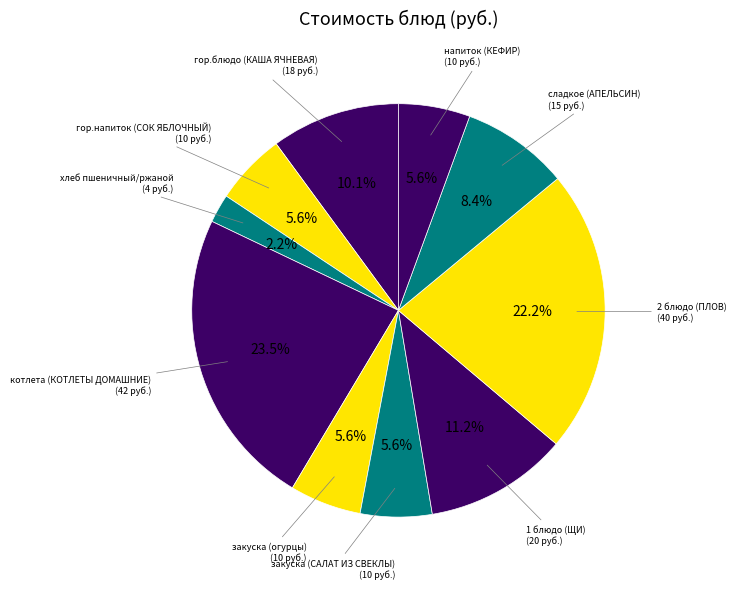

Count the number of slices in the pie.

10